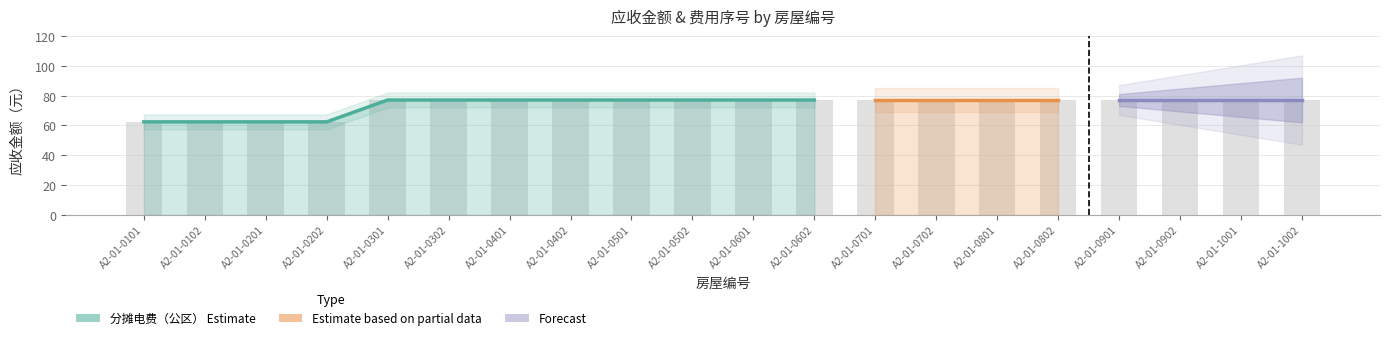

What is the difference between the second highest and second lowest values?

14.7